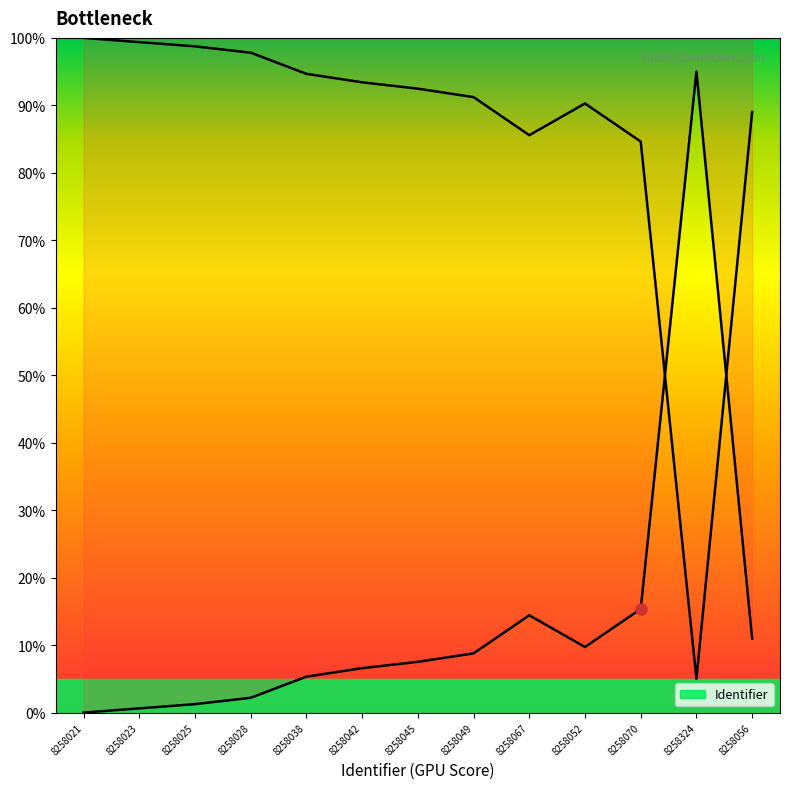

Is it true that the value at 8258052 is 16.3?

False